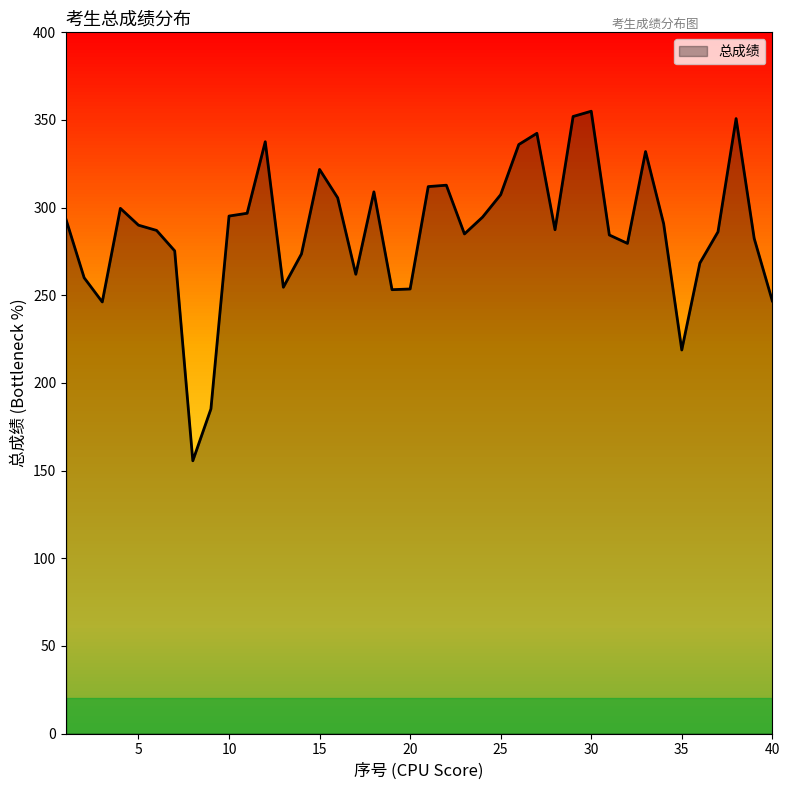

What is the maximum value shown in the chart?

355.0